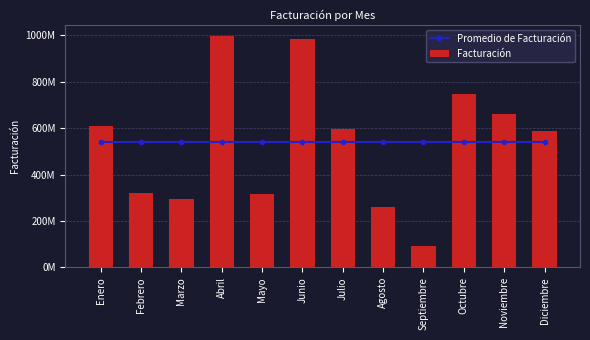

How many values in the Facturación series exceed 597490961?

5